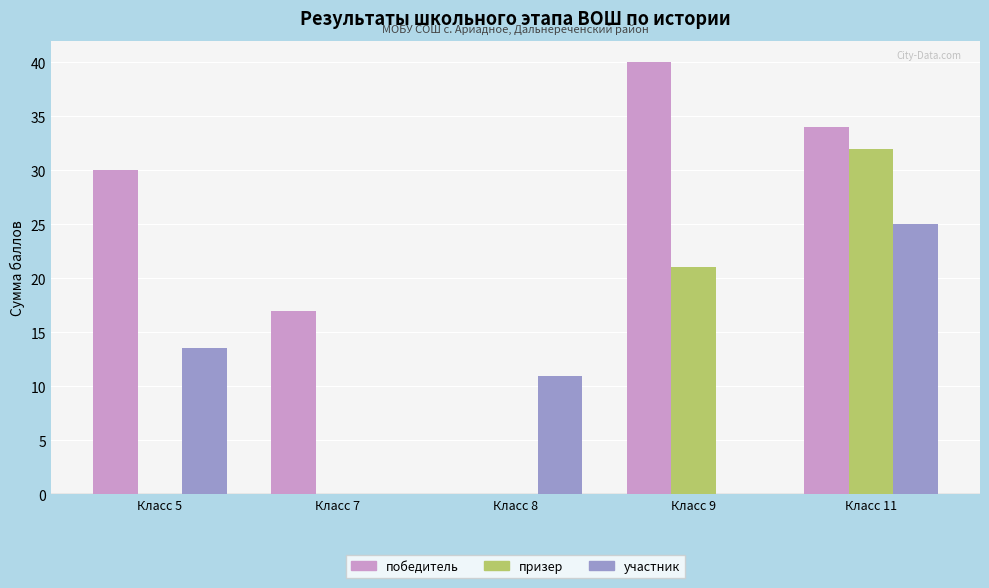

What is the total value across all series at Класс 7?

17.0